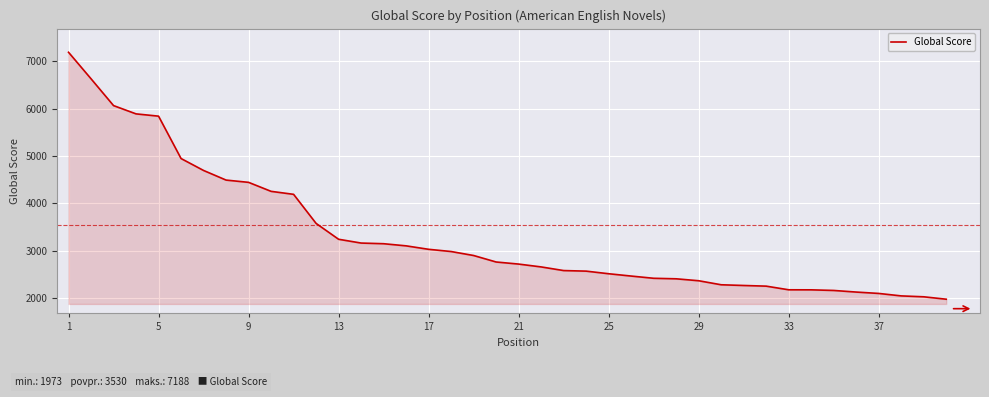

What is the difference between the maximum and minimum values?

5215